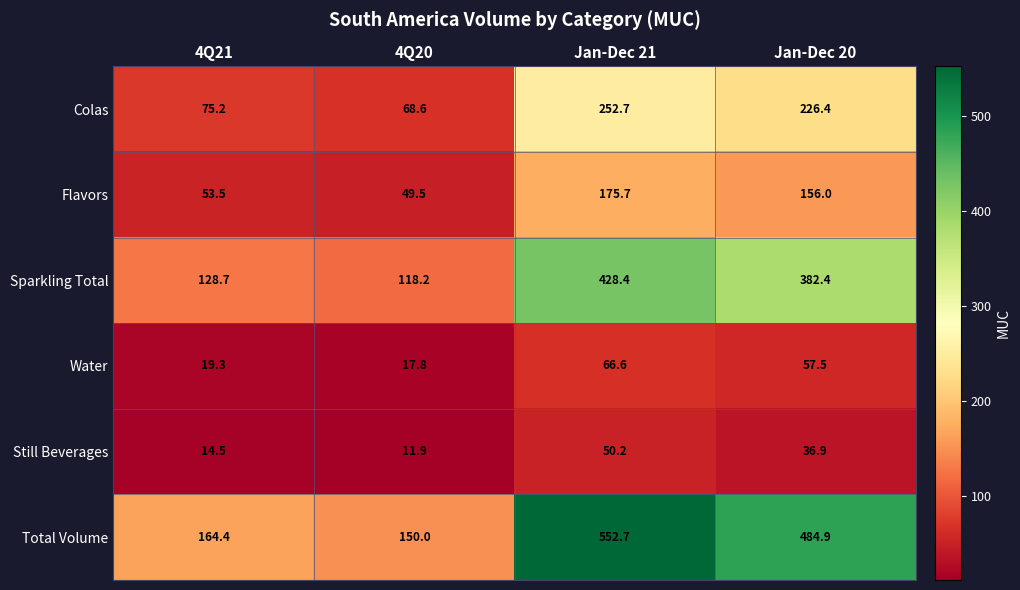

What is the sum of all Still Beverages values?

113.5